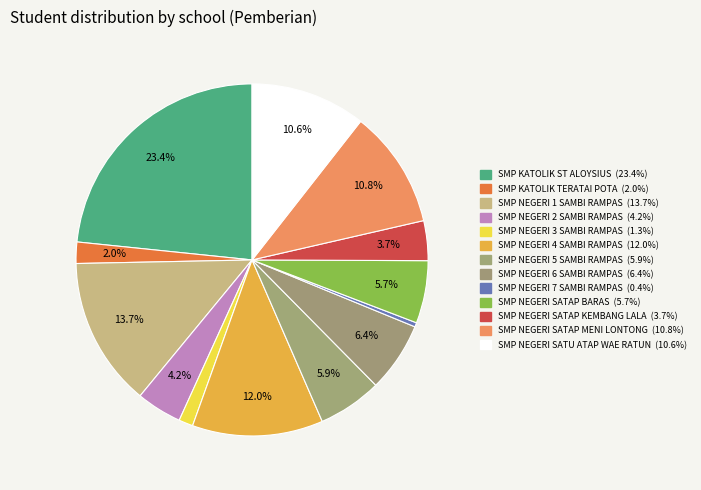

Rank the categories by value from lowest to highest.

SMP NEGERI 7 SAMBI RAMPAS, SMP NEGERI 3 SAMBI RAMPAS, SMP KATOLIK TERATAI POTA, SMP NEGERI SATAP KEMBANG LALA, SMP NEGERI 2 SAMBI RAMPAS, SMP NEGERI SATAP BARAS, SMP NEGERI 5 SAMBI RAMPAS, SMP NEGERI 6 SAMBI RAMPAS, SMP NEGERI SATU ATAP WAE RATUN, SMP NEGERI SATAP MENI LONTONG, SMP NEGERI 4 SAMBI RAMPAS, SMP NEGERI 1 SAMBI RAMPAS, SMP KATOLIK ST ALOYSIUS